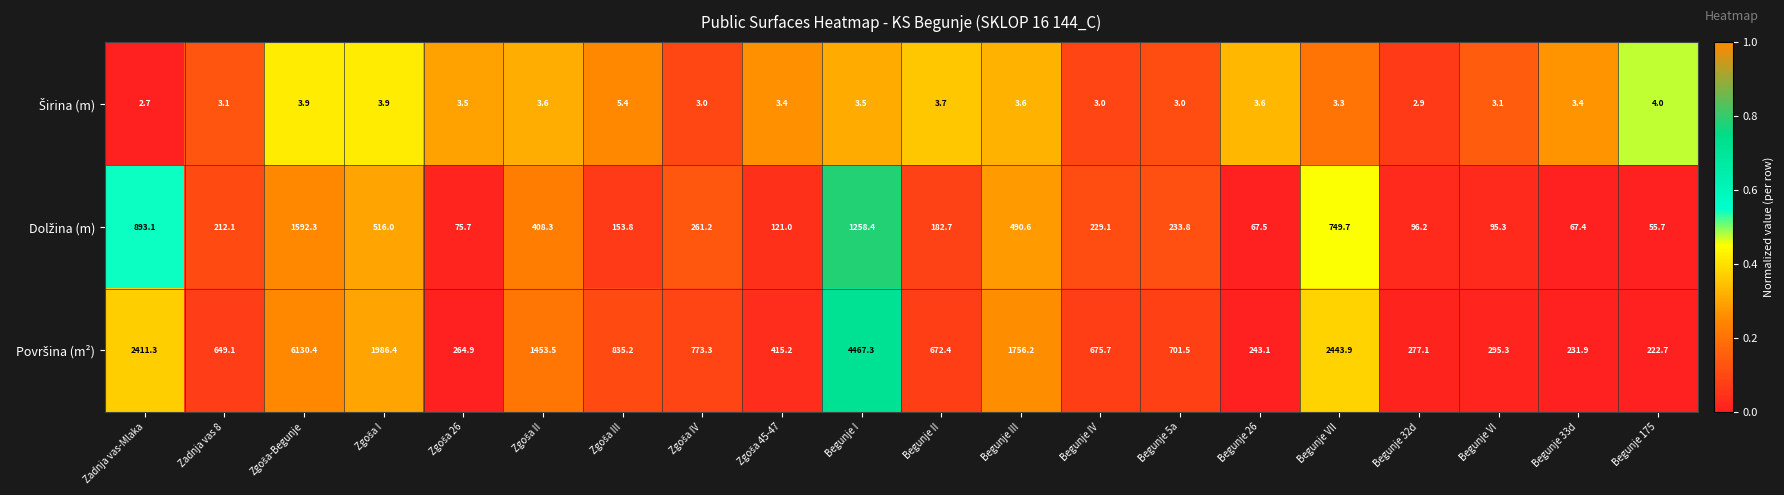

What is the total value across all series at Begunje VI?

393.7